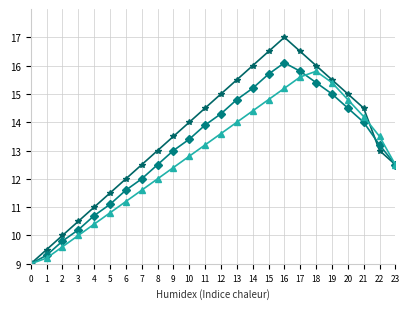

What is the difference between the highest and lowest values at 22?

0.5